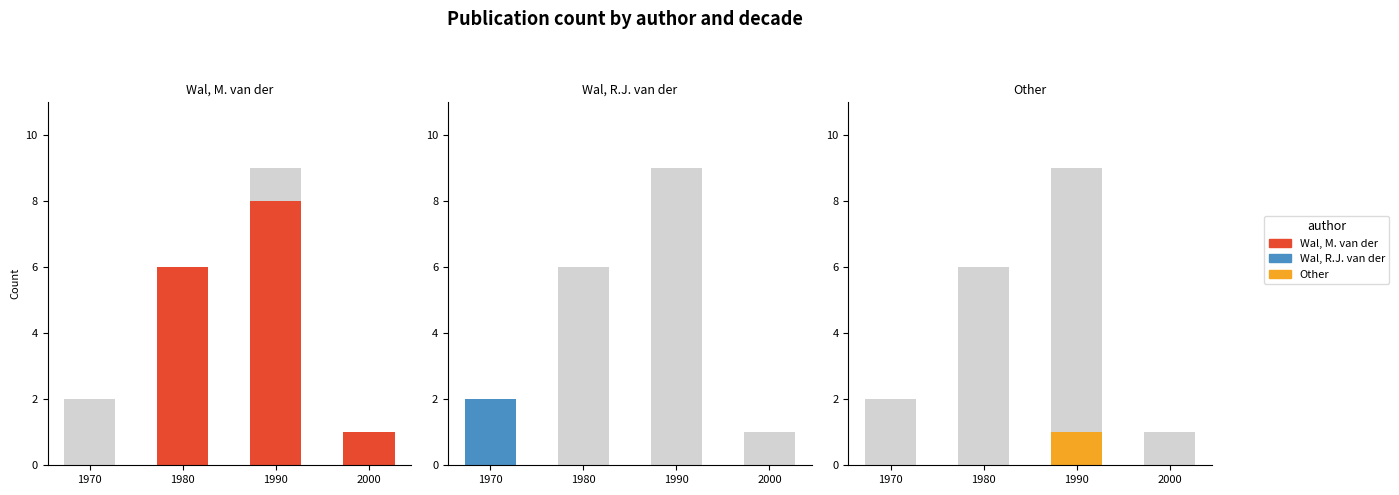

Which has a higher value, 1980 or 1970?

1980